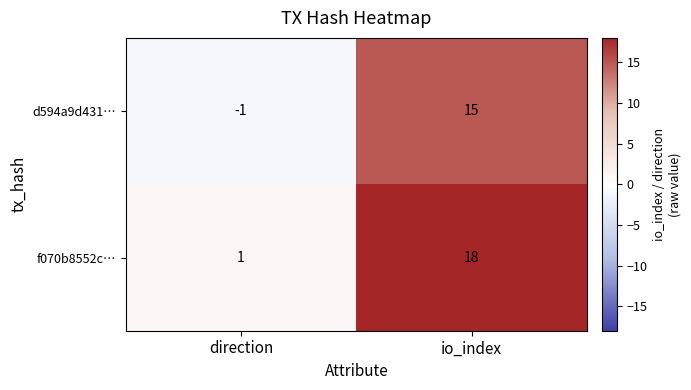

Which series has the widest spread of values?

f070b8552c…